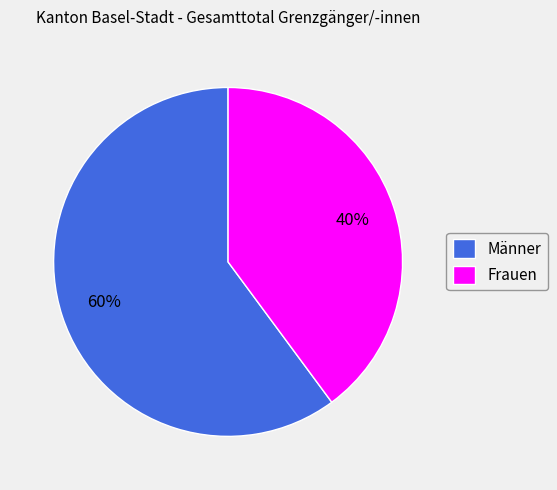

Which has a higher value, Frauen or Männer?

Männer